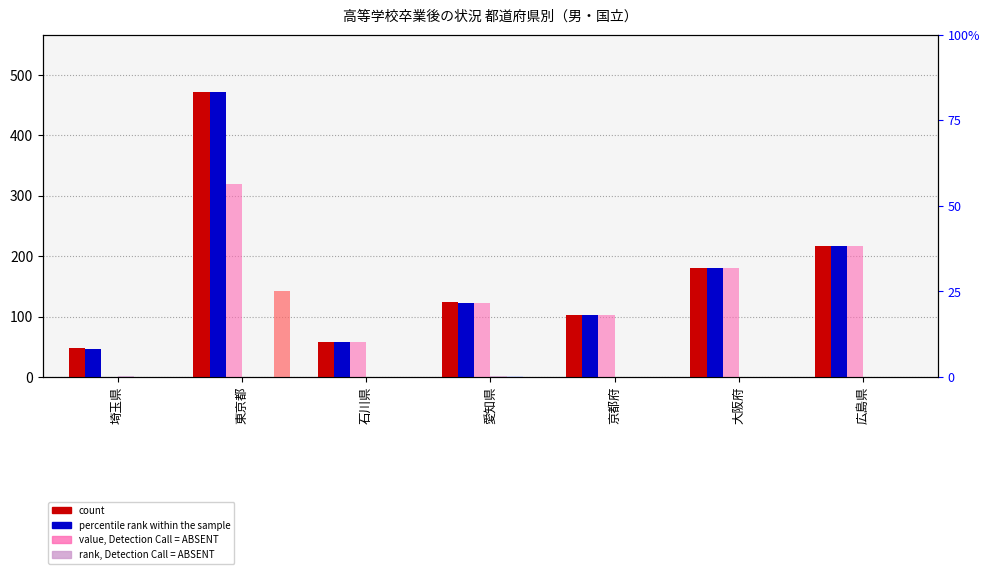

List the series in order of their peak value, lowest first.

短期大学志願者計, 短期大学普通科, 工業に関する学科, 普通科, 計, 大学志願者計